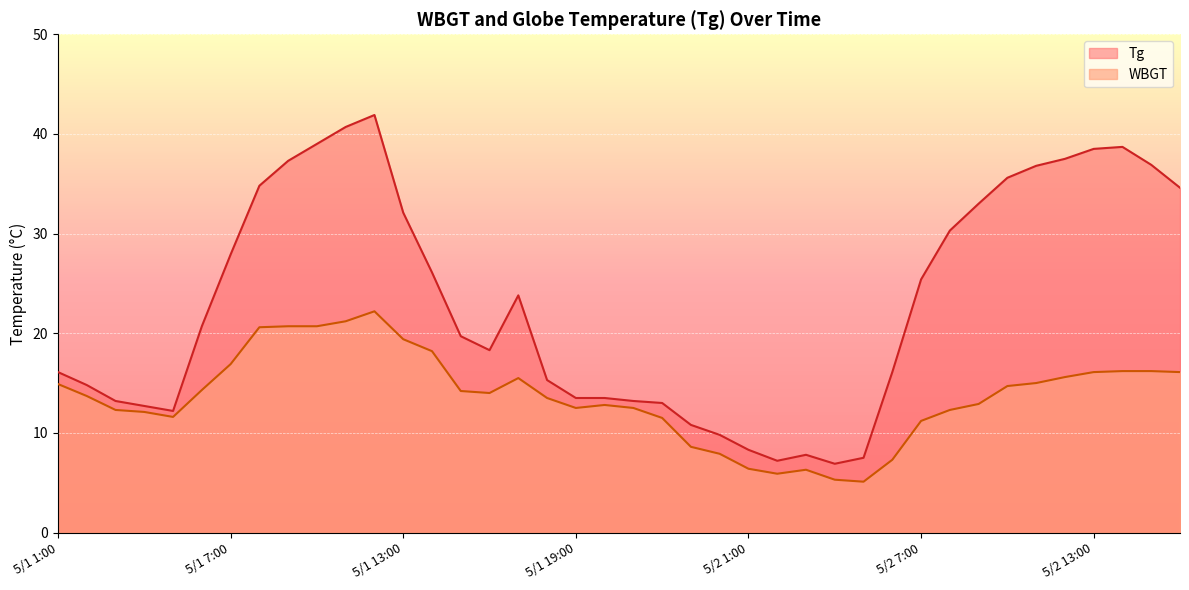

True or false: Tg and WBGT cross at least once.

False